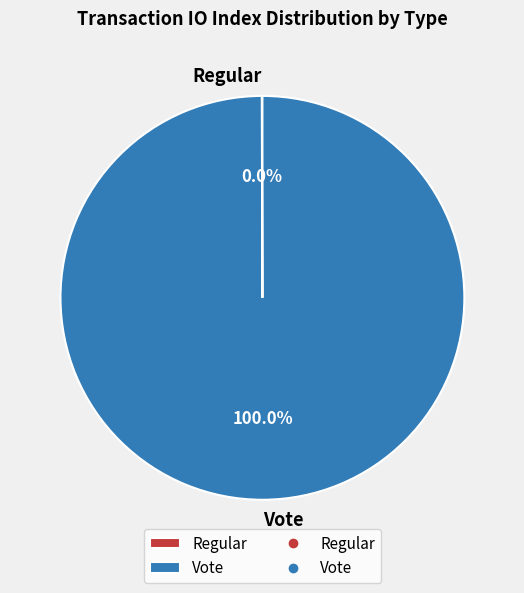

Which category has the biggest portion of the pie?

Vote